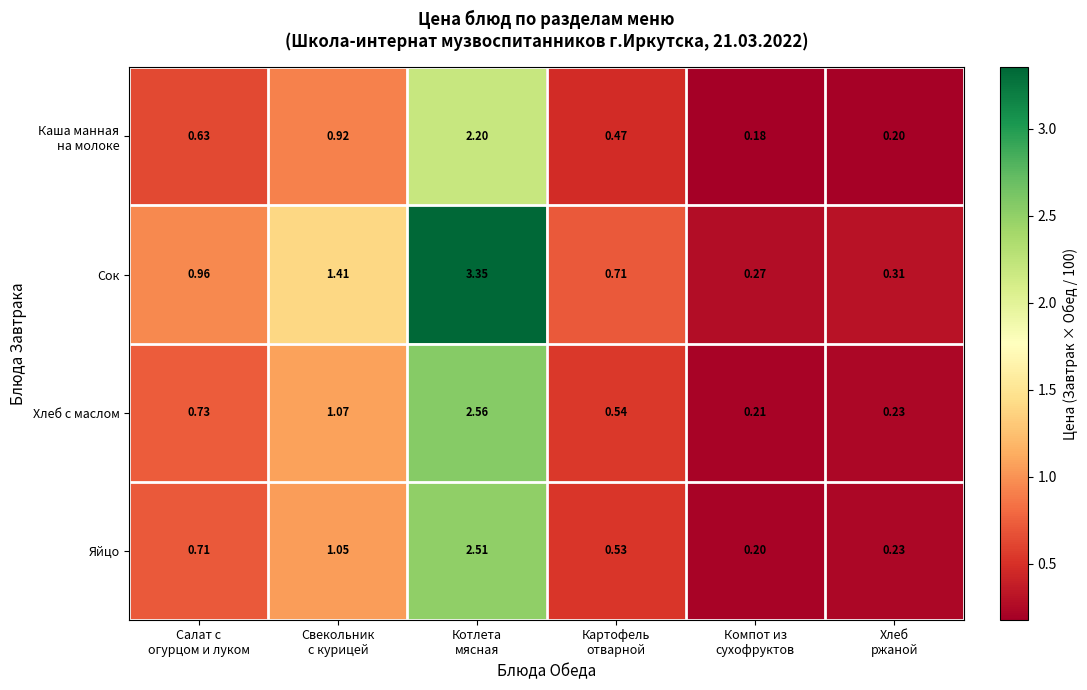

At how many categories does at least one series exceed 1?

2